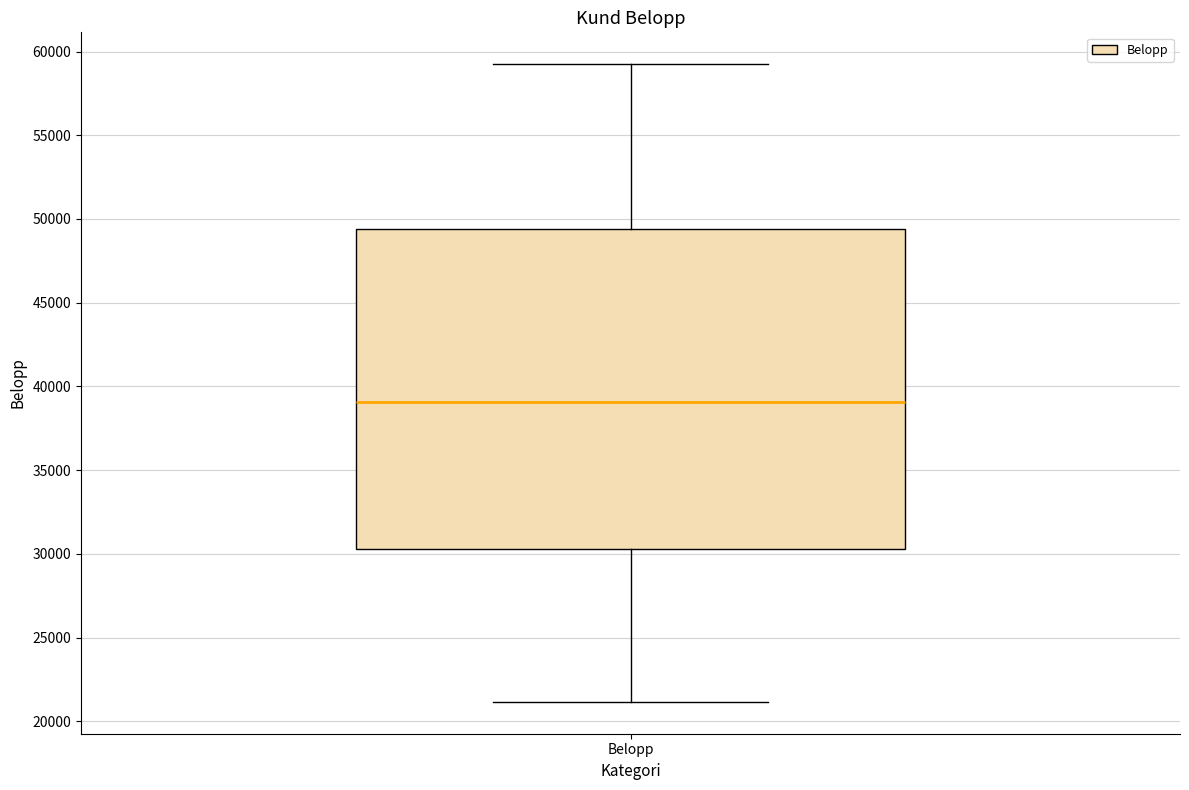

Transcribe this box plot: give where the median line is, the range the box spans, and where the two whiskers end, as read against the y-axis. The values are not printed on the chart, so give them approximately, as read against the axis.

median 39000, box 30500 to 49500, whiskers 21000 to 59000